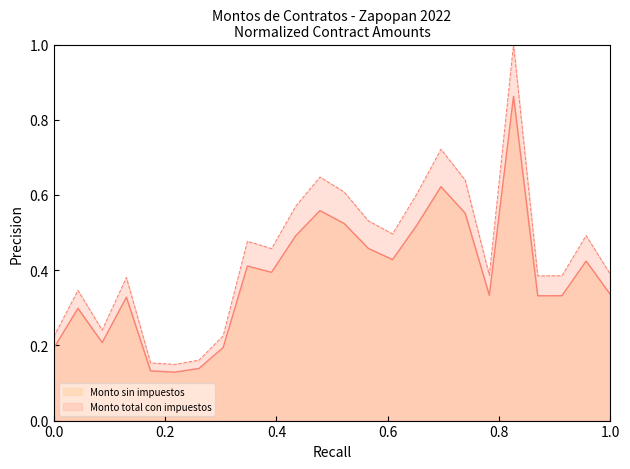

What is the minimum value shown in the chart?

0.1